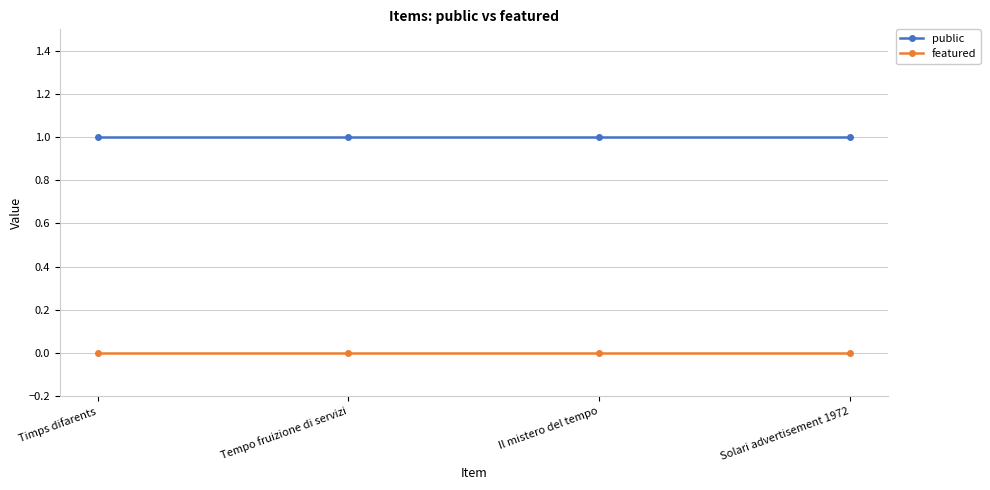

How many lines are shown in the chart?

2